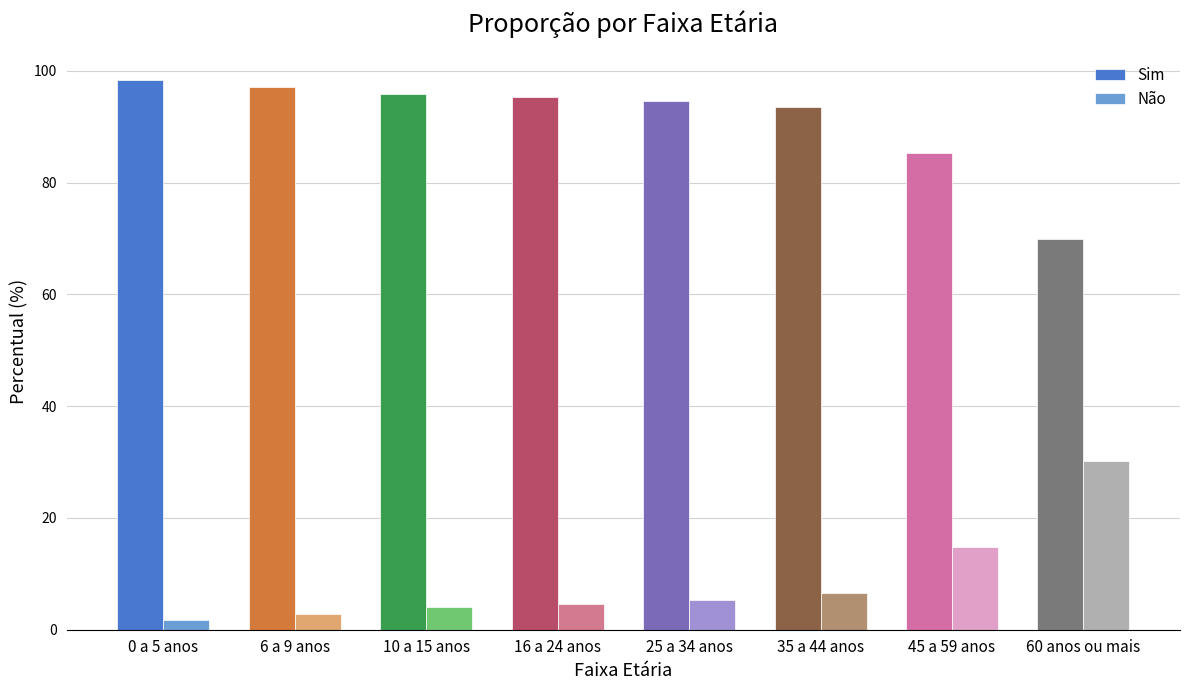

What is the sum of all Sim values?

730.1